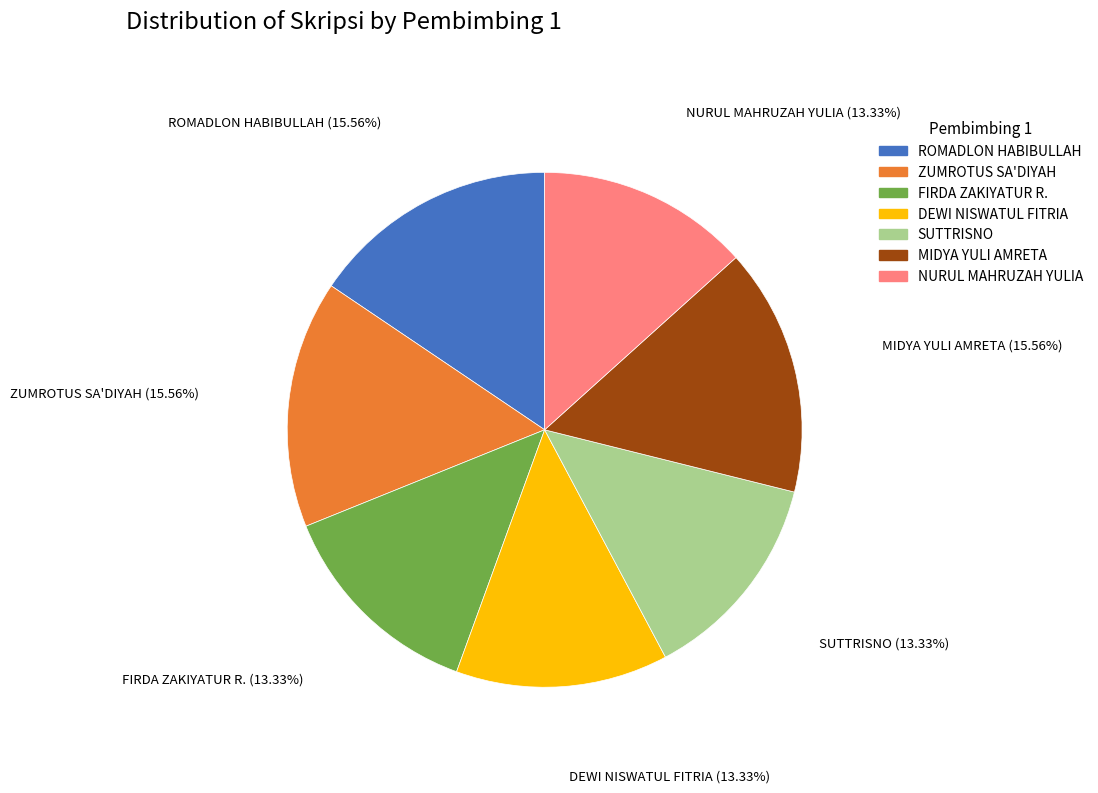

To the nearest percent, what is the difference between the largest and smallest slice percentages?

2%